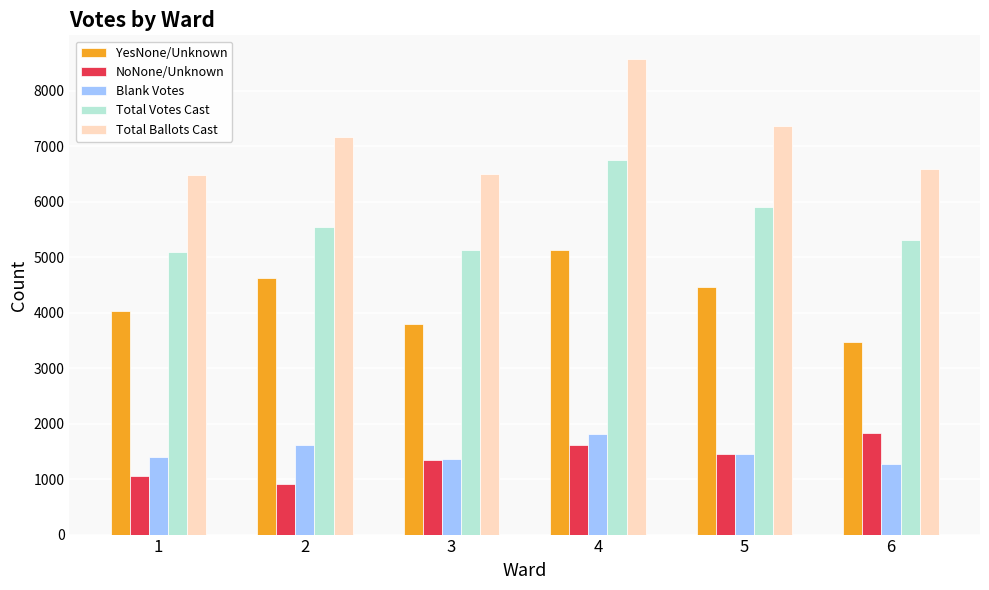

The value of Blank Votes at 2 is 1623. True or false?

True